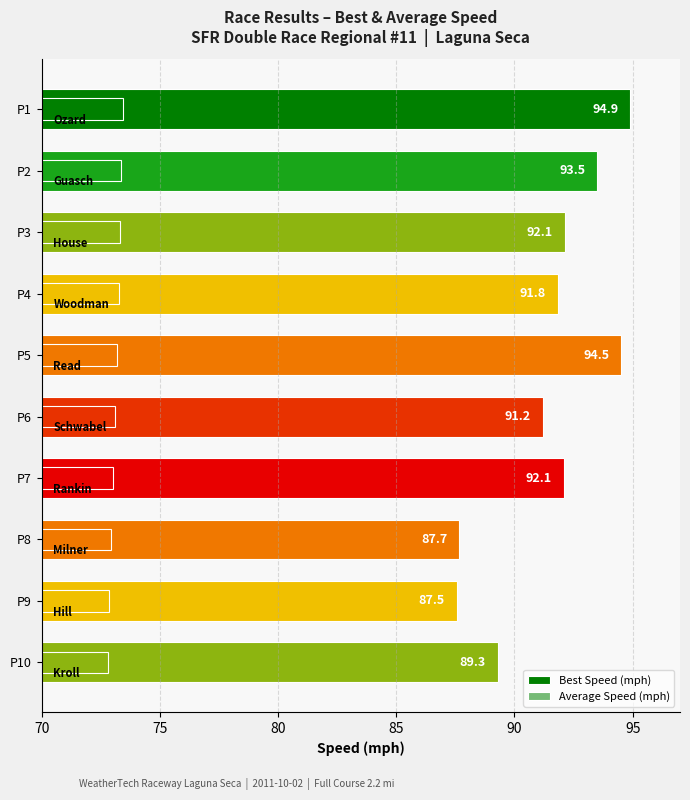

What are all the series names shown in the legend?

Best Speed (mph), Average Speed (mph)